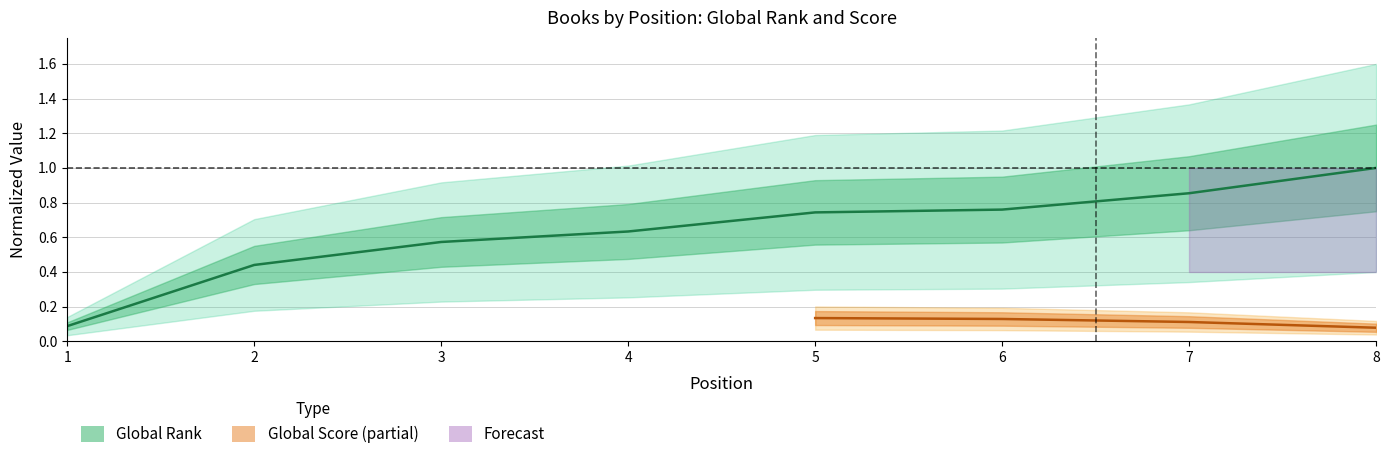

Reading left to right, what are all the values shown in this chart?

0.1	0.4	0.6	0.6	0.7	0.8	0.9	1.0